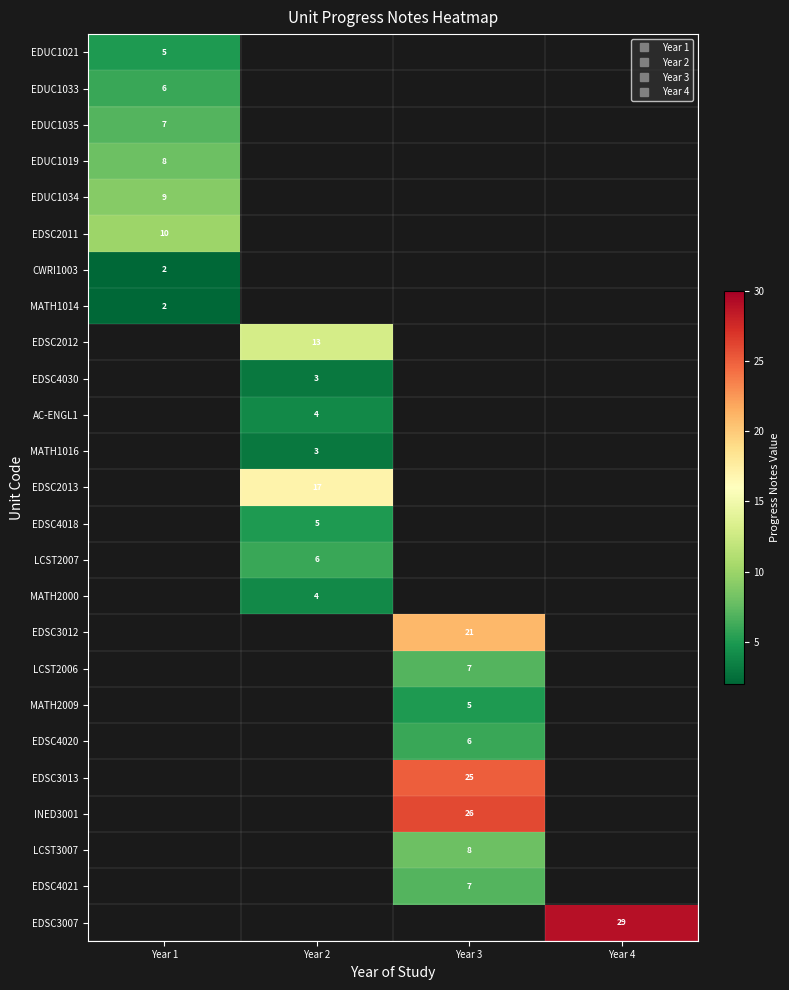

The CWRI1003 series shows 2.0 at Year 1. True or false?

True